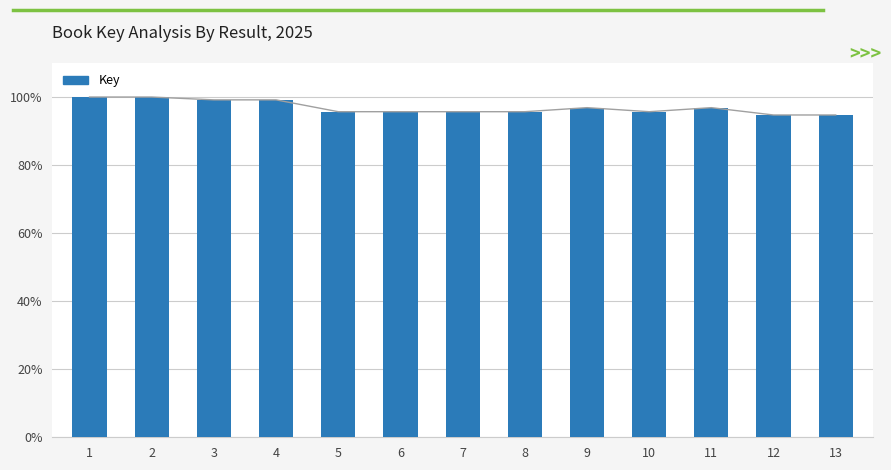

At which category does the chart reach its peak across all series?

2